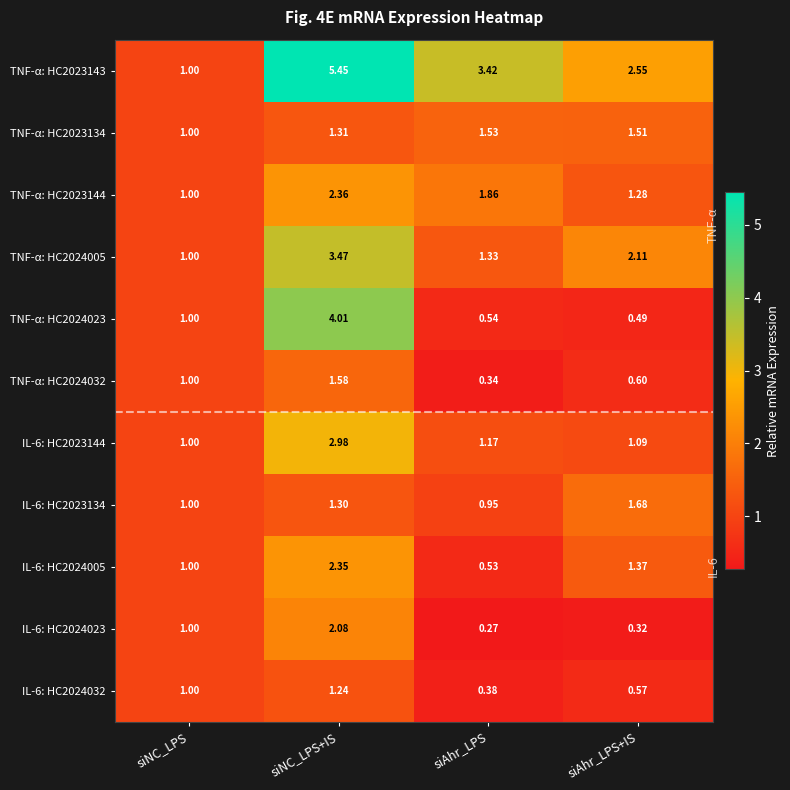

List the labels in order of TNF-α: HC2024005 value, largest first.

siNC_LPS+IS, siAhr_LPS+IS, siAhr_LPS, siNC_LPS